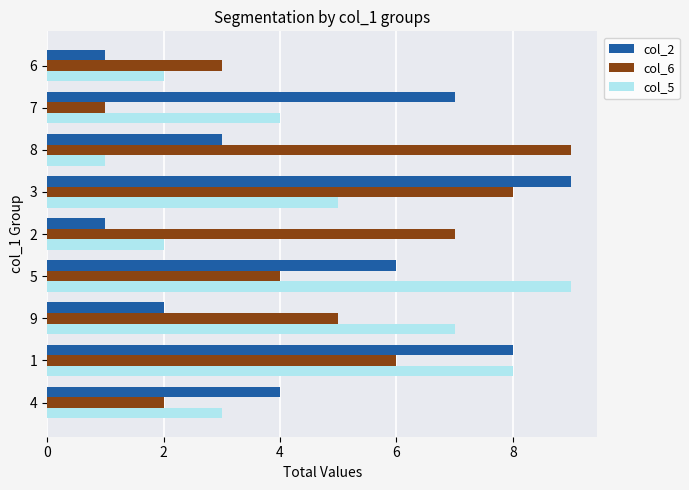

Is the value of col_5 at 8 greater than the value of col_2 at 8?

No